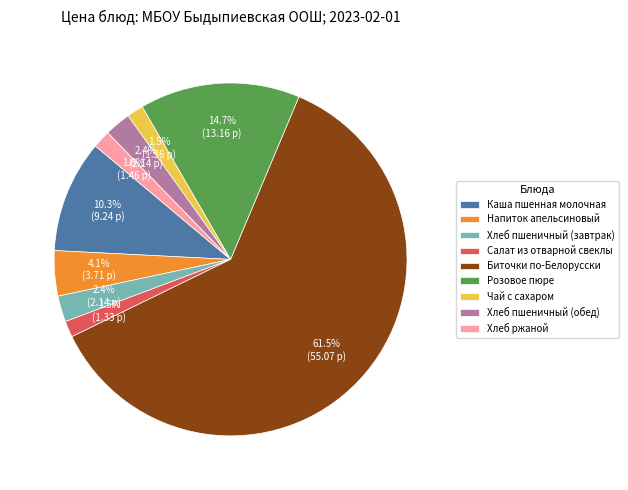

Is Хлеб ржаной the majority of the pie?

No